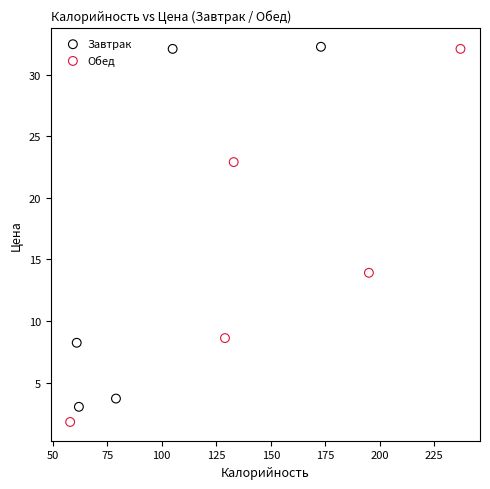

What are all the series names shown in the legend?

Завтрак, Обед